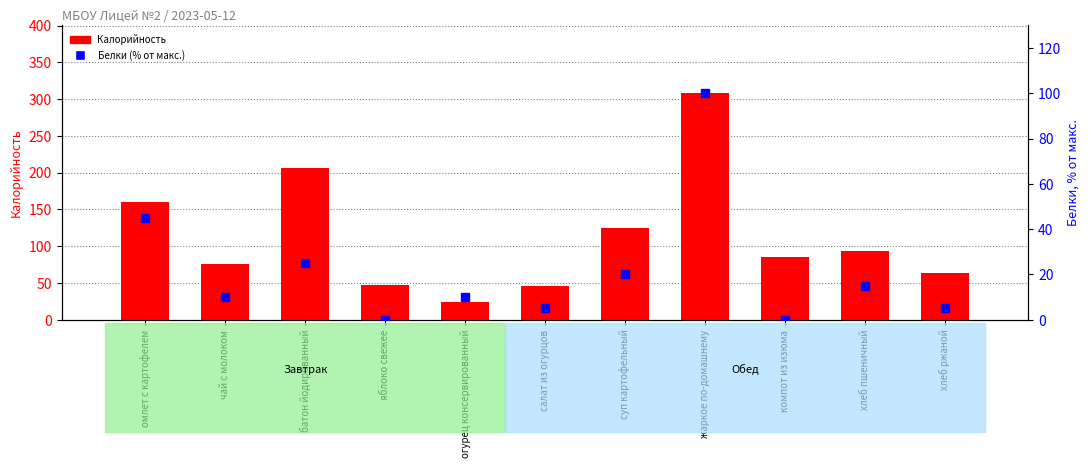

Is the value of Белки (% от макс.) at суп картофельный greater than the value of Калорийность at яблоко свежее?

No